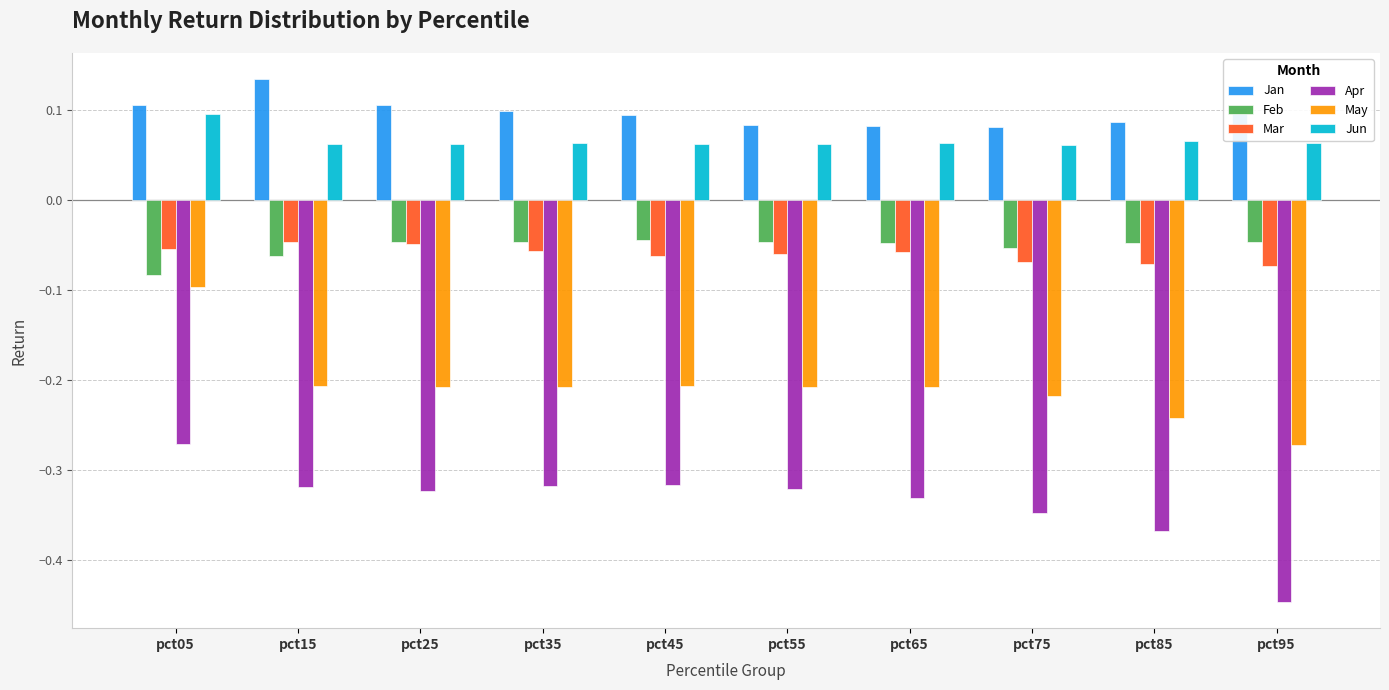

Count the number of data series in this chart.

6